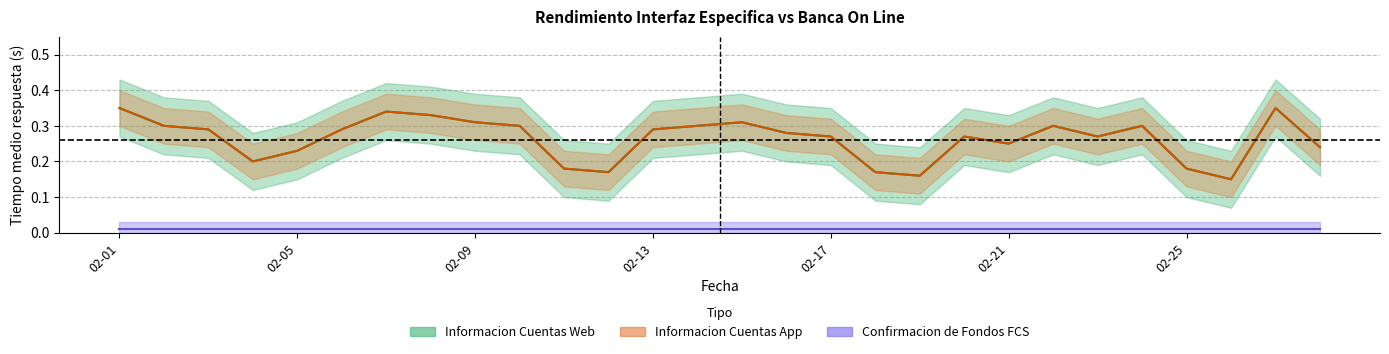

At how many categories does at least one series exceed 0?

28